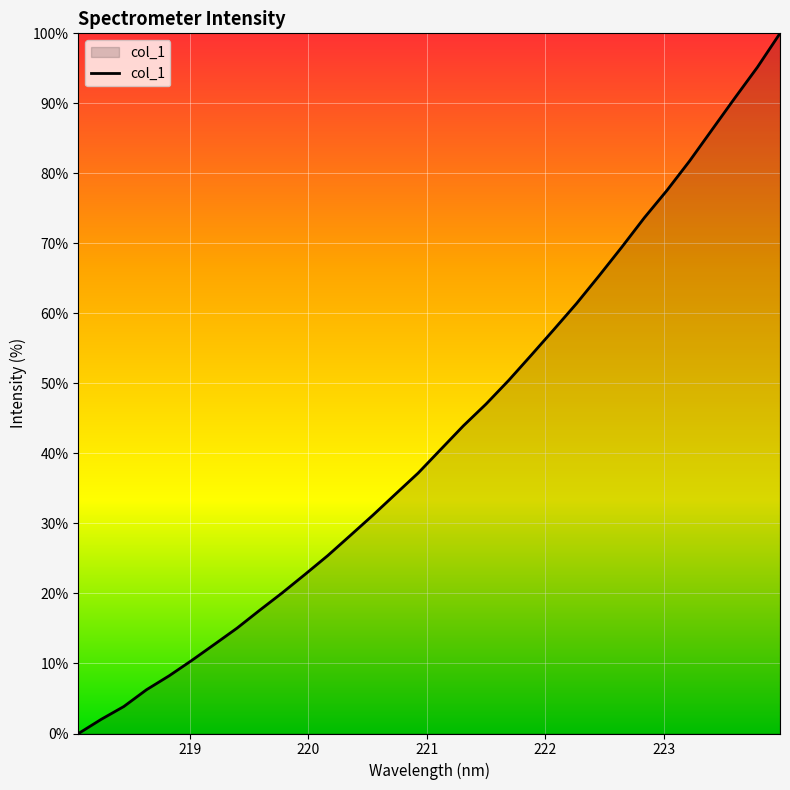

Count the number of data series in this chart.

1